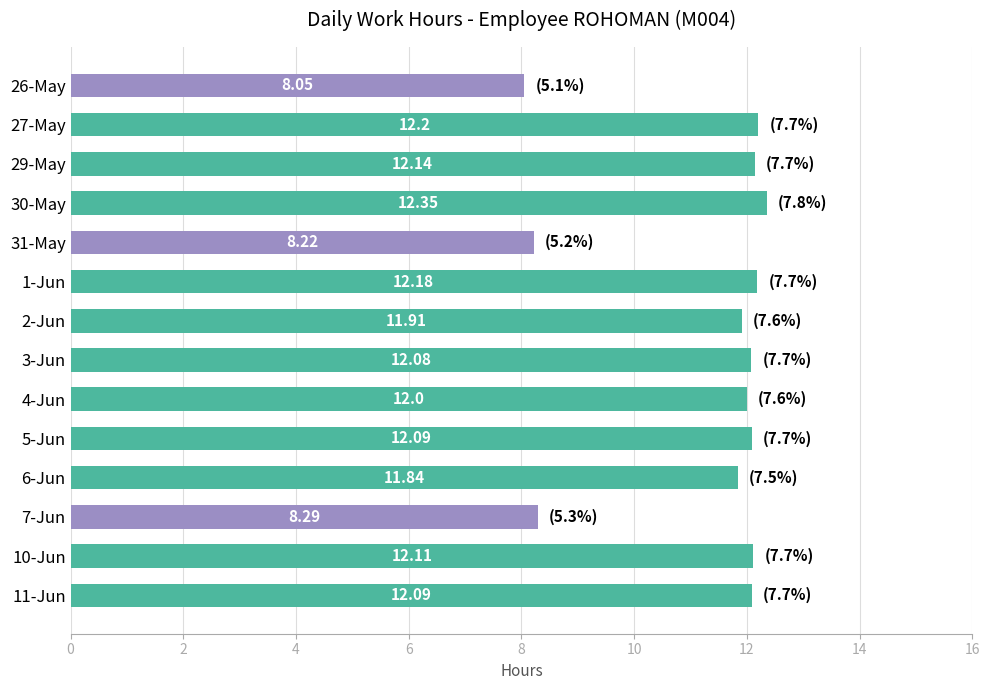

What is the ratio of the value at 30-May to the value at 6-Jun?

1.0